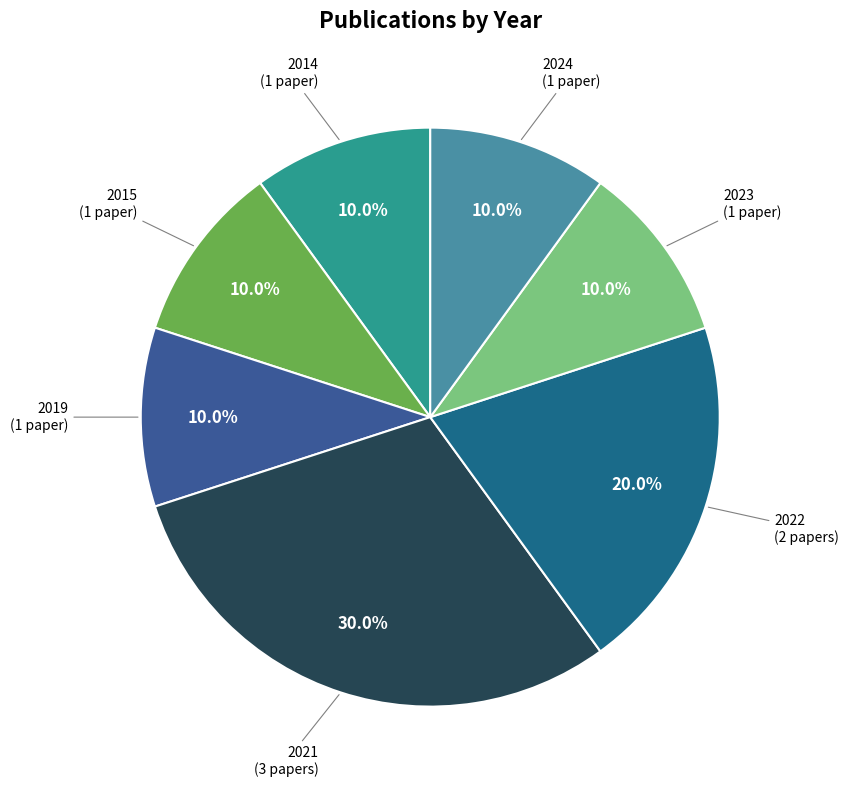

What percentage is the 2022 slice, to the nearest percent?

20%